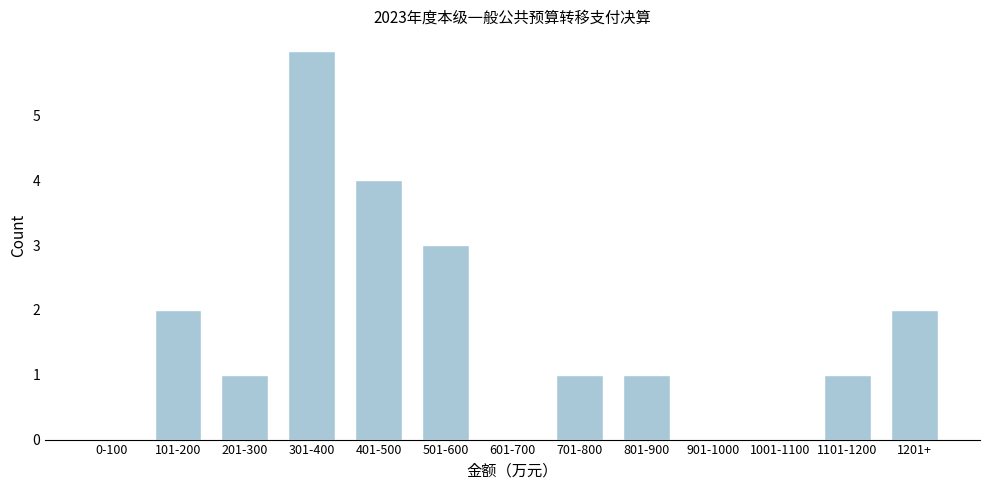

Reading right to left, transcribe all the data shown in this chart.

1201+=2	1101-1200=1	1001-1100=0	901-1000=0	801-900=1	701-800=1	601-700=0	501-600=3	401-500=4	301-400=6	201-300=1	101-200=2	0-100=0